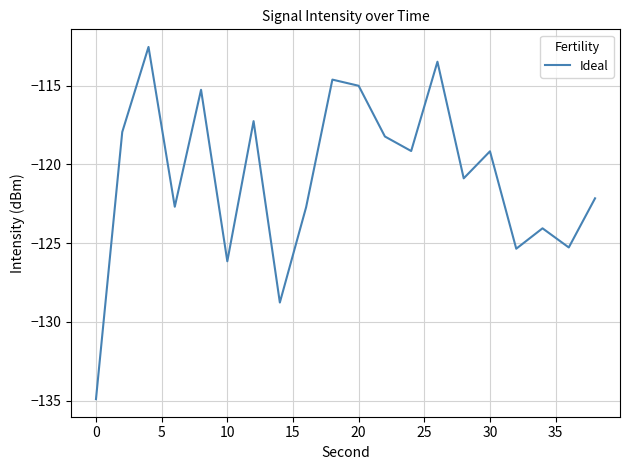

Is this an area chart (filled region under the line)?

No